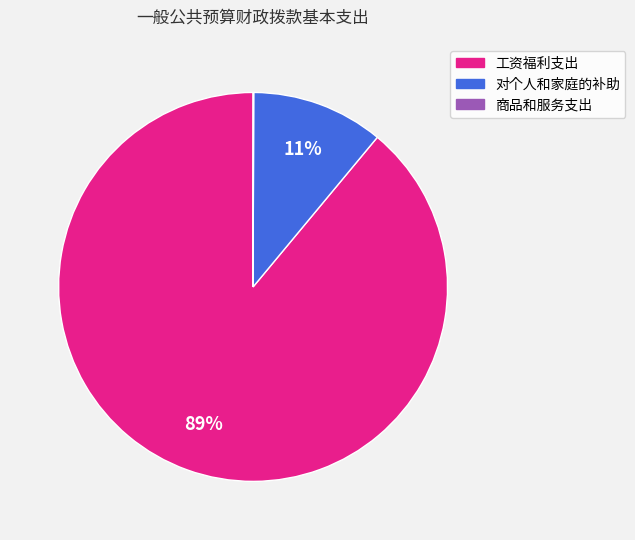

Does 工资福利支出 account for over 50% of the chart?

Yes